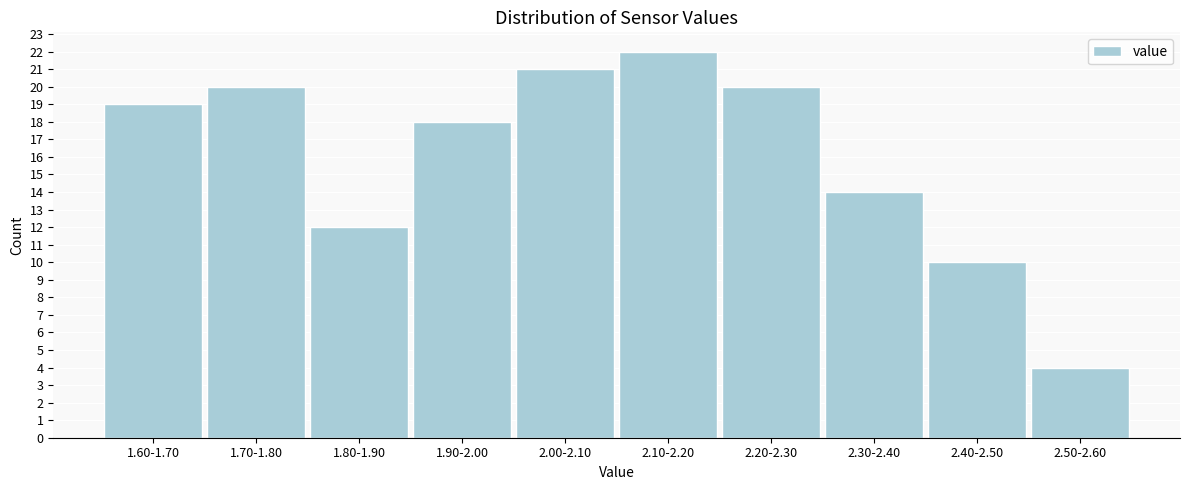

Reading left to right, what are all the values shown in this chart?

1.60-1.70=19	1.70-1.80=20	1.80-1.90=12	1.90-2.00=18	2.00-2.10=21	2.10-2.20=22	2.20-2.30=20	2.30-2.40=14	2.40-2.50=10	2.50-2.60=4